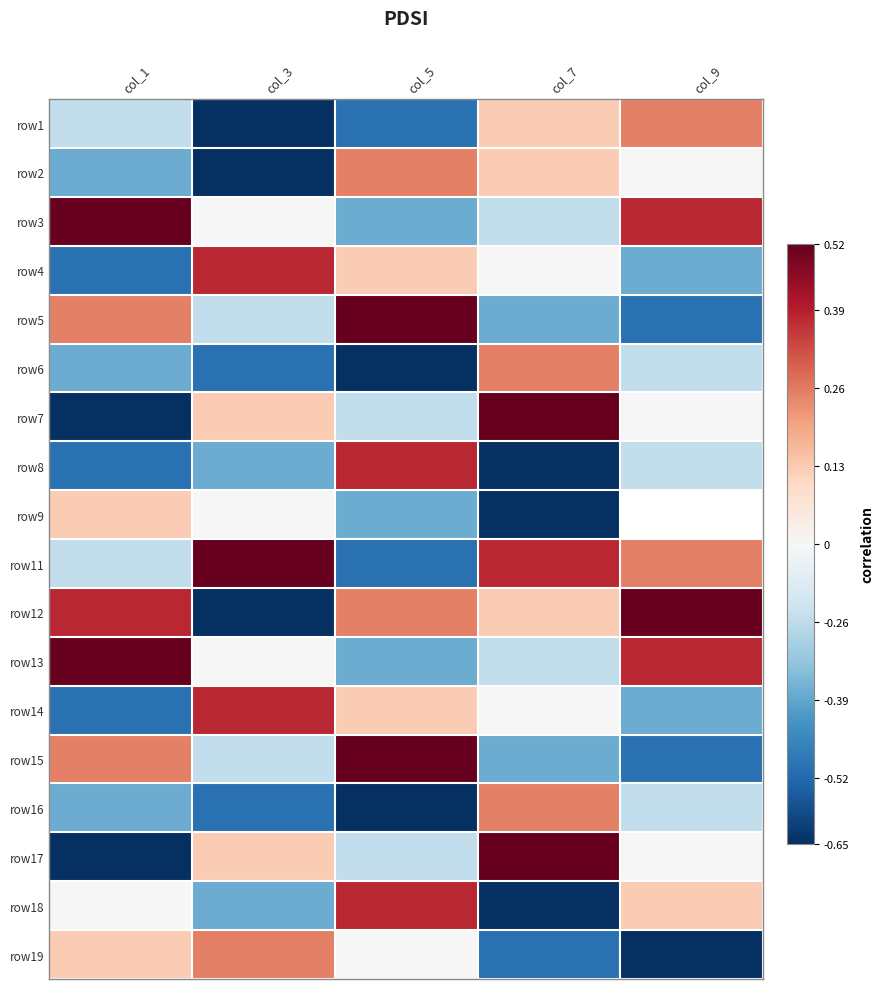

Which category has the lowest value across all series?

col_3